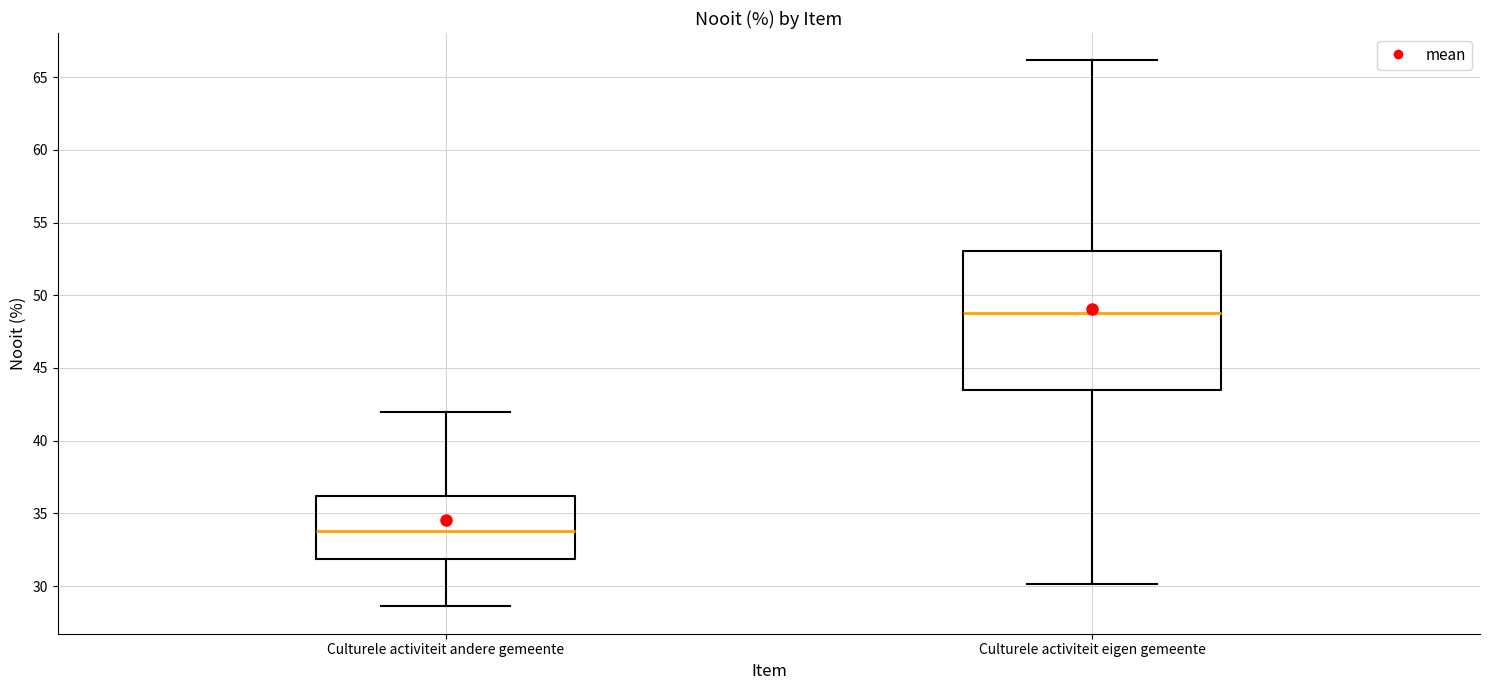

Comparing the boxes themselves (not the whiskers), which one is the tallest?

Culturele activiteit eigen gemeente